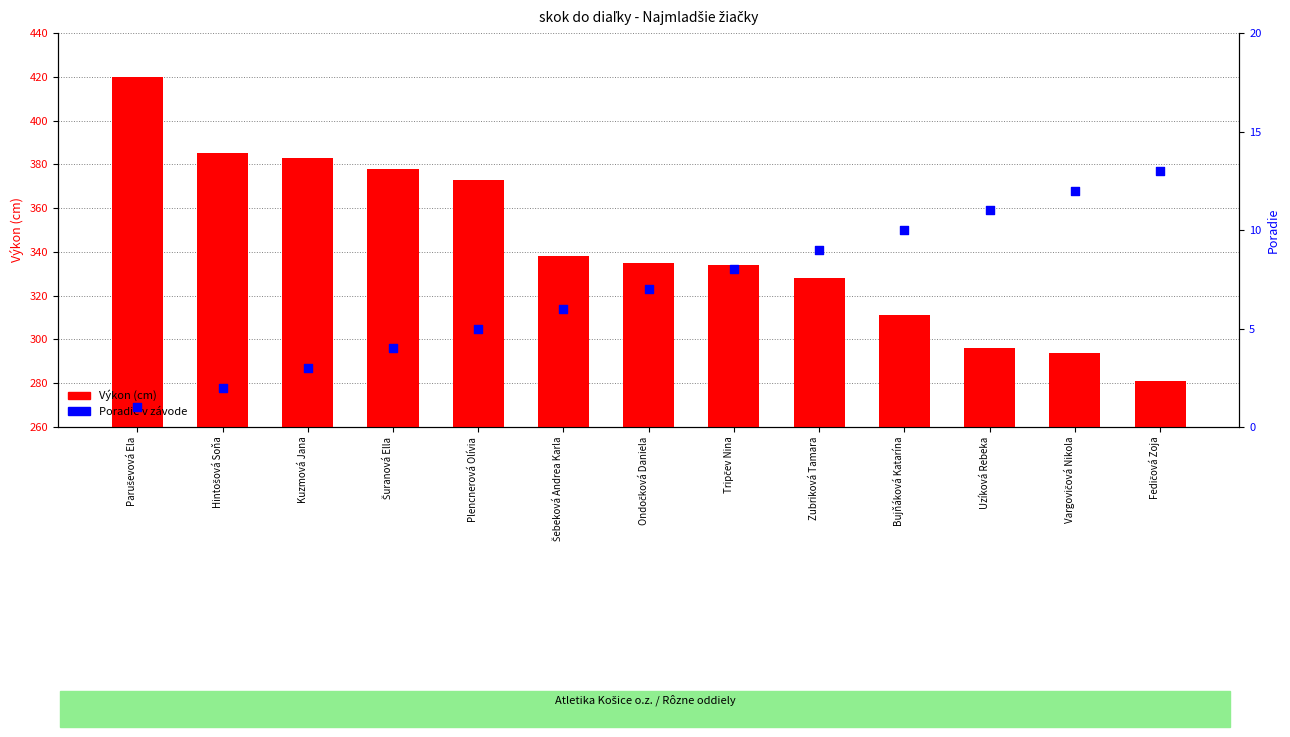

What is the total value across all series at Tripčev Nina?

342